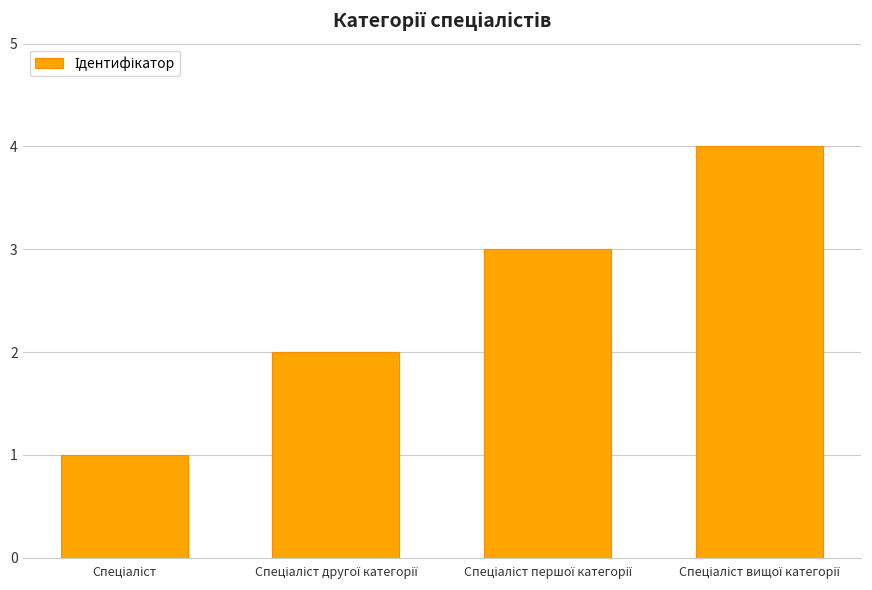

What is the greatest value displayed?

4